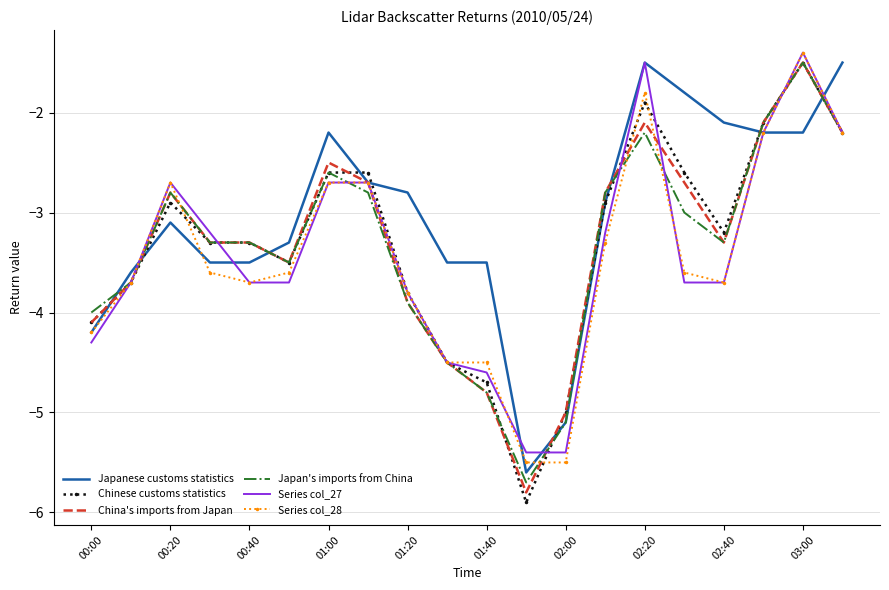

Which series has the largest total across all categories?

Japanese customs statistics